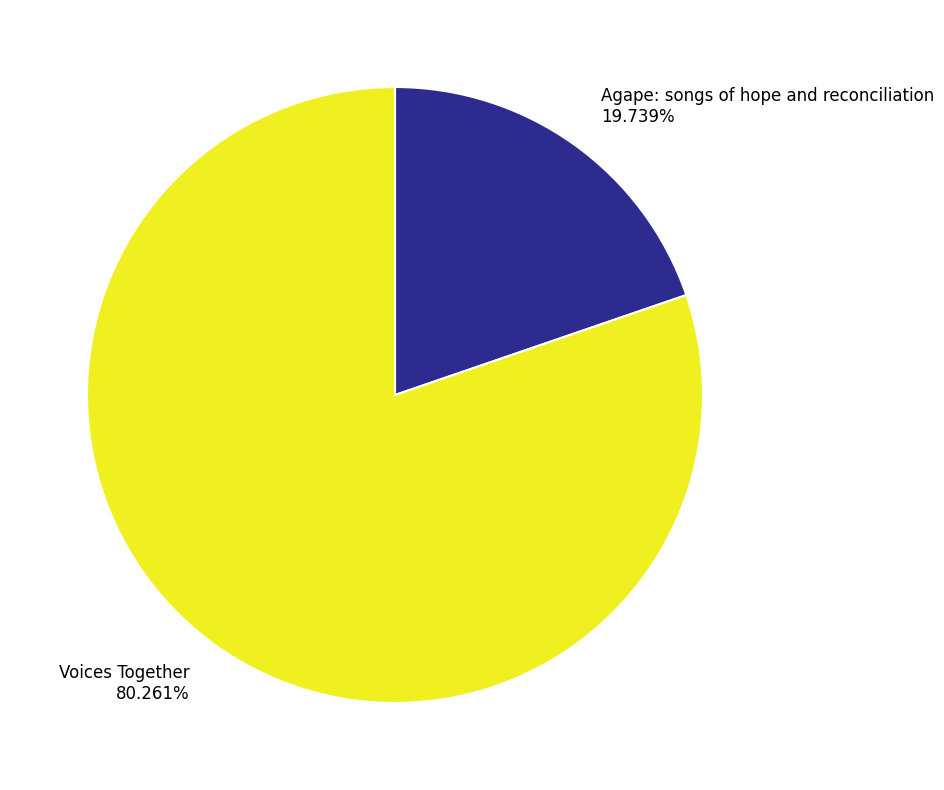

How many slices are in this pie chart?

2